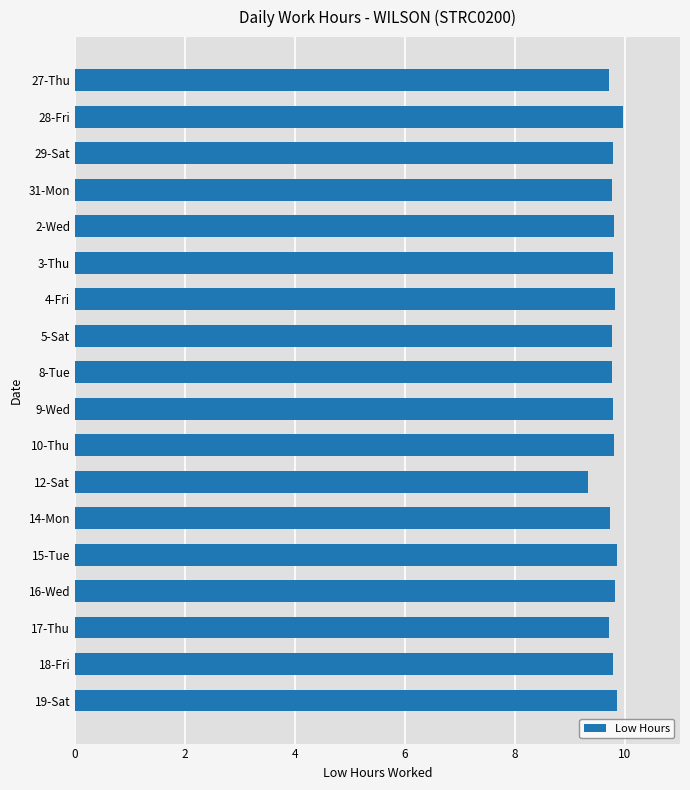

Which category has the lowest value across all series?

12-Sat